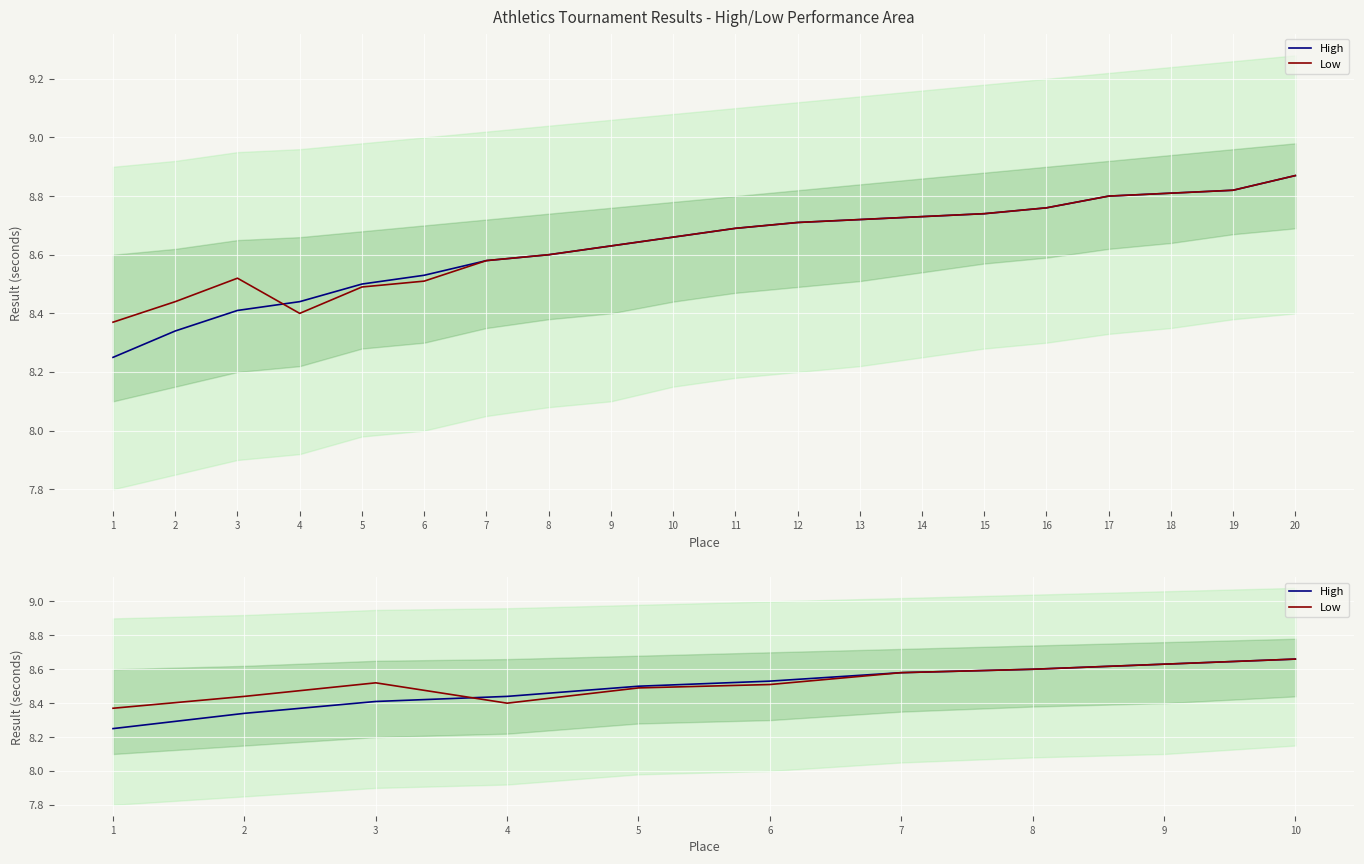

What is the difference between the Low values at 9 and 4?

0.2